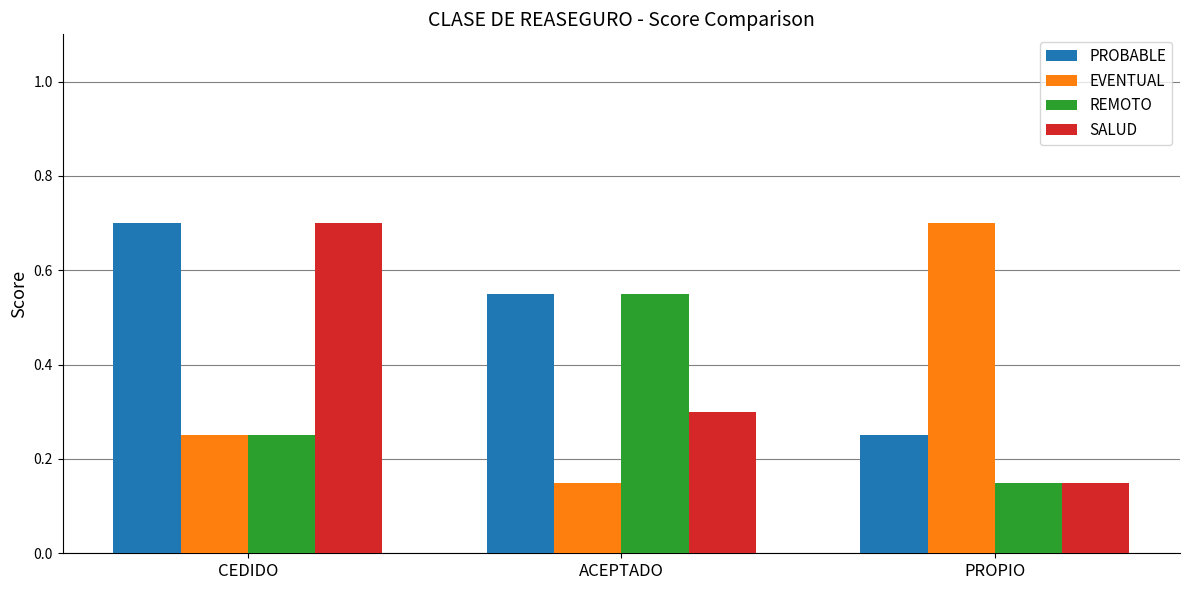

List the labels in order of EVENTUAL value, largest first.

PROPIO, CEDIDO, ACEPTADO